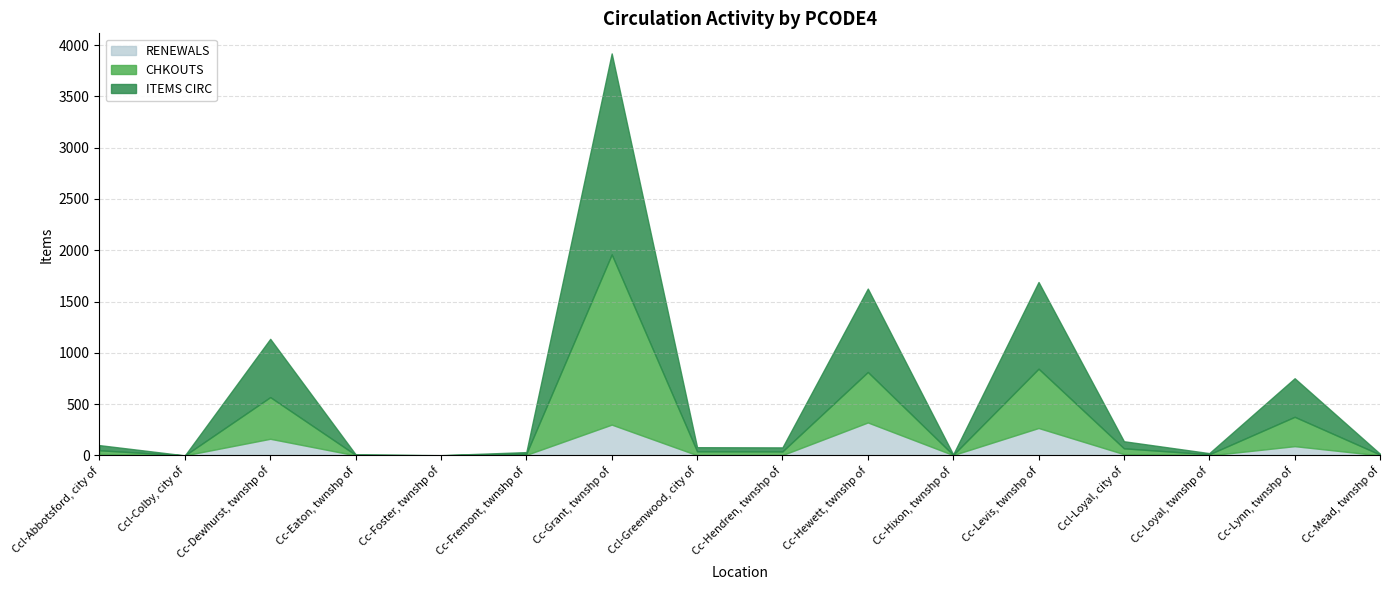

At which category is the sum across all series the highest?

Cc-Grant, twnshp of